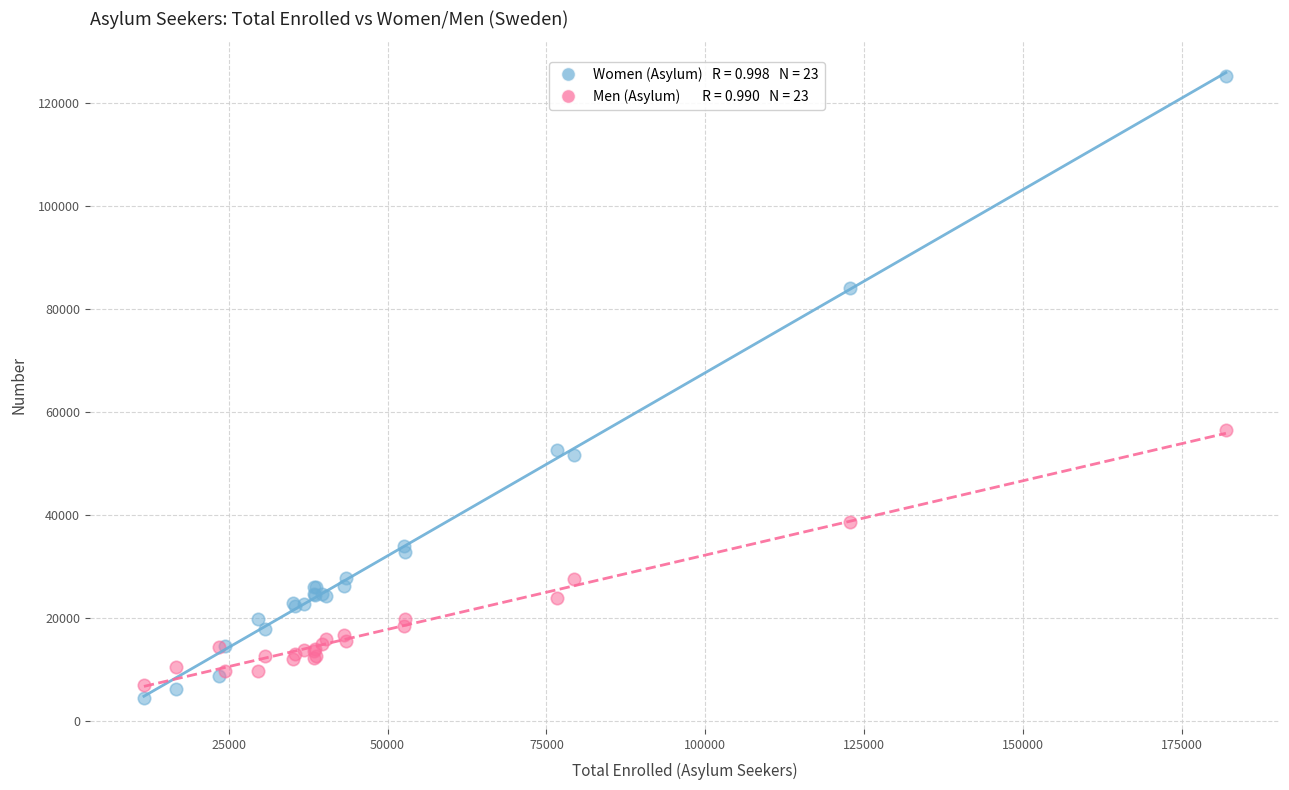

Across all series, what Y value is closest to 64966?

56555